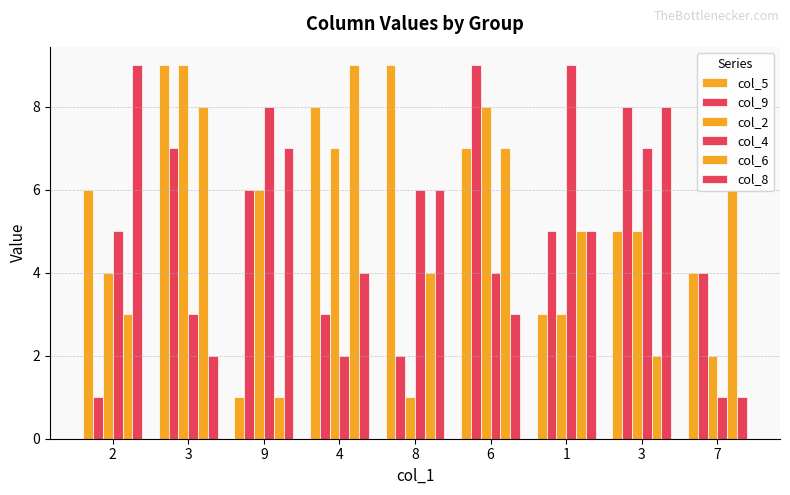

What is the spread (max minus min) of values at 3?

7